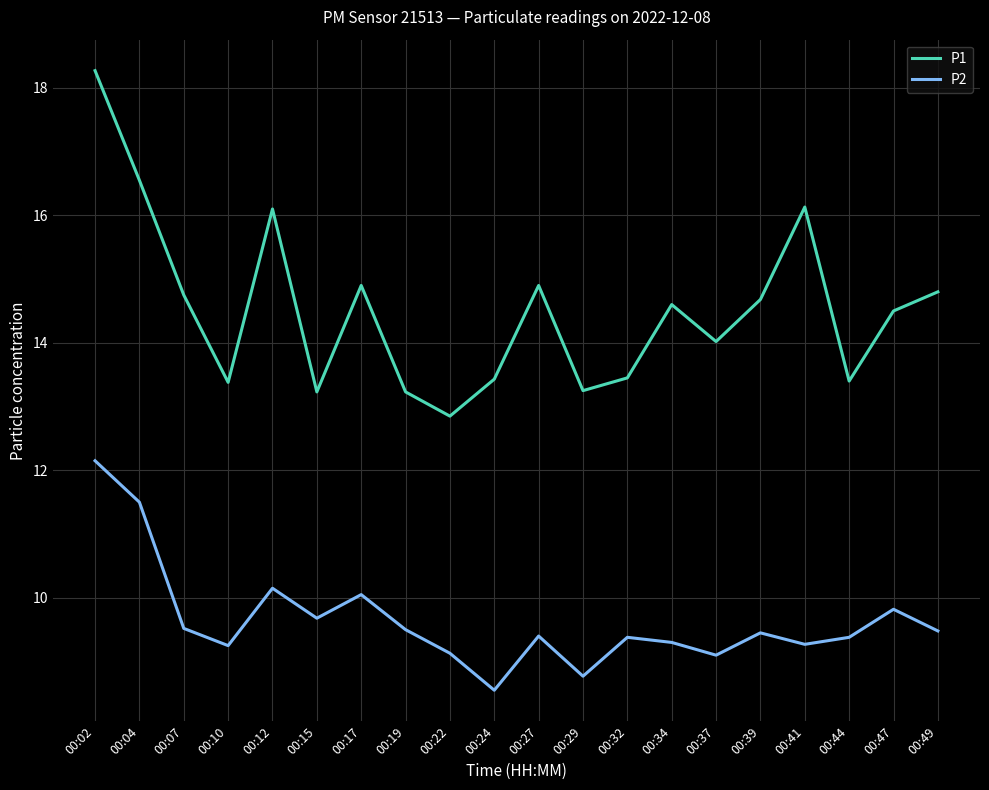

Is this an area chart (filled region under the line)?

No